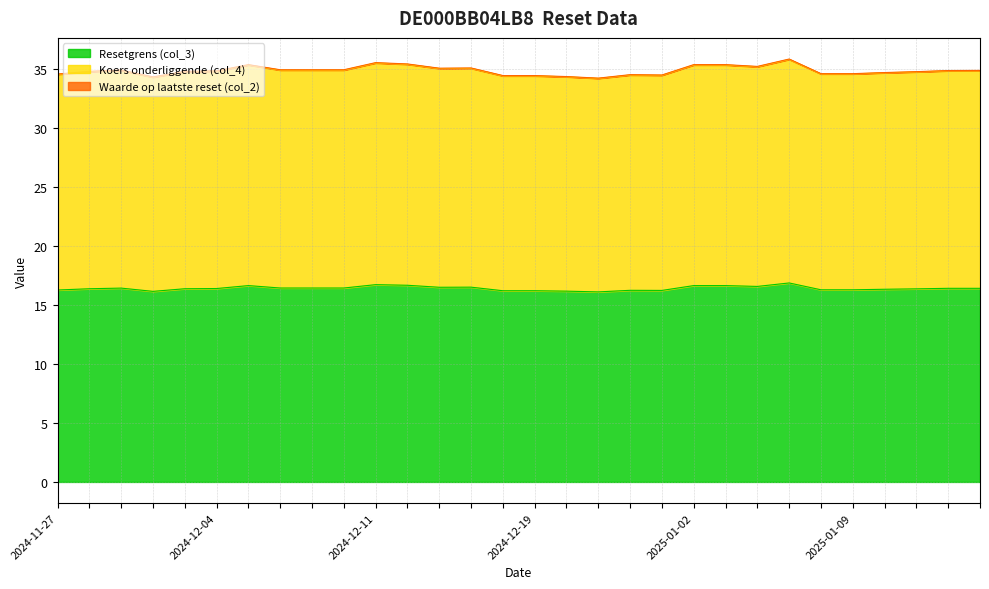

Does the chart have visible grid lines?

Yes